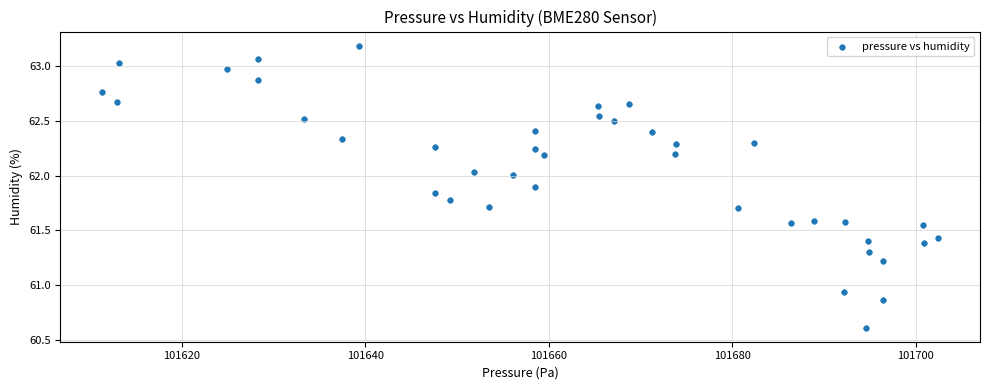

What is the range of Y values (max minus min)?

2.6